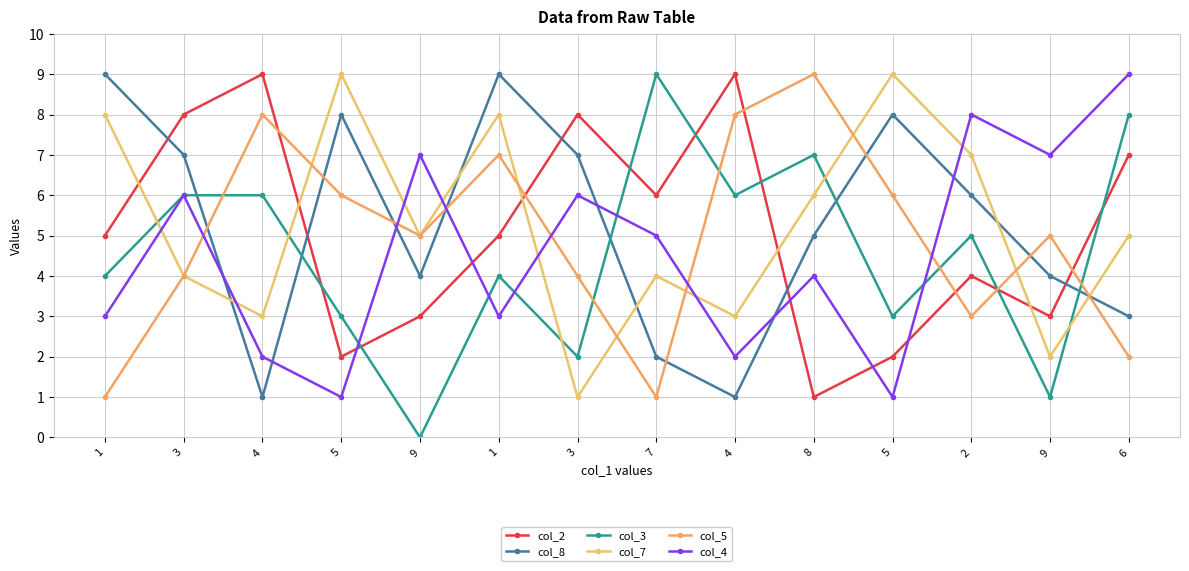

The value of col_7 at 4 is 3. True or false?

True